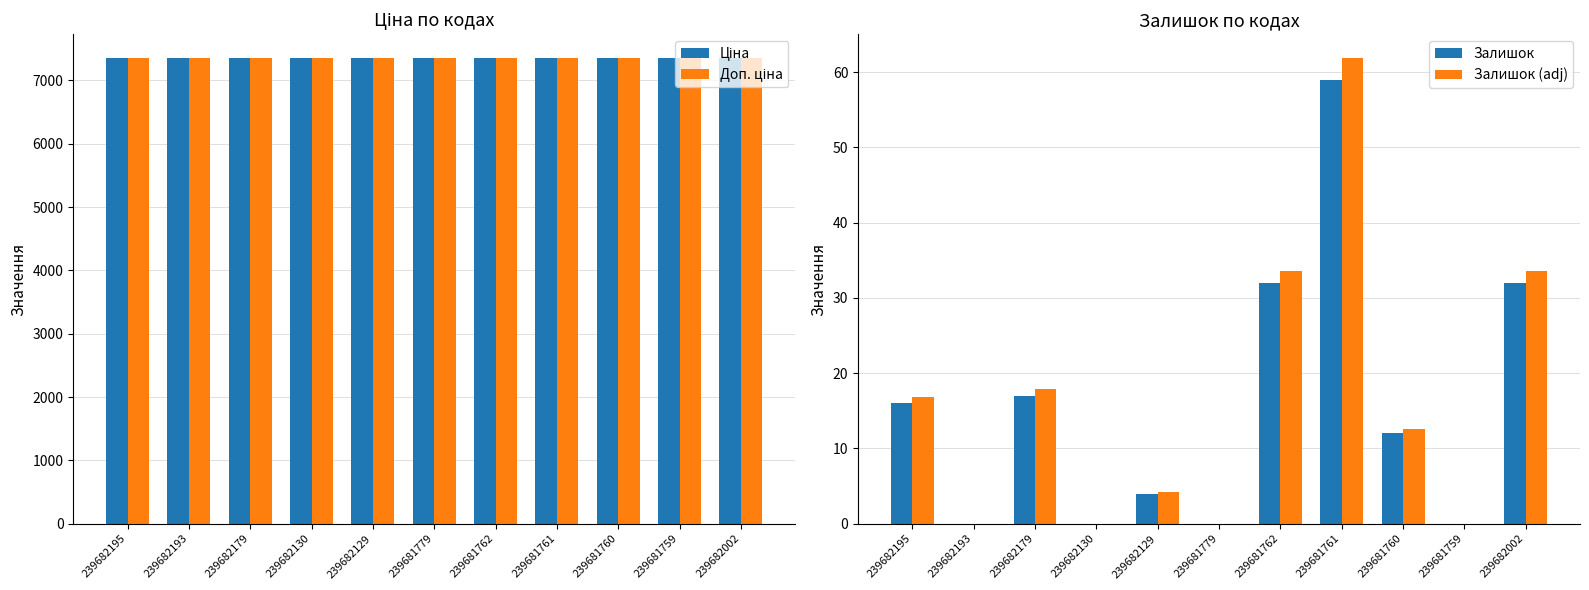

What is the value of the Залишок (adj) bar at the 3rd from the left?

17.9